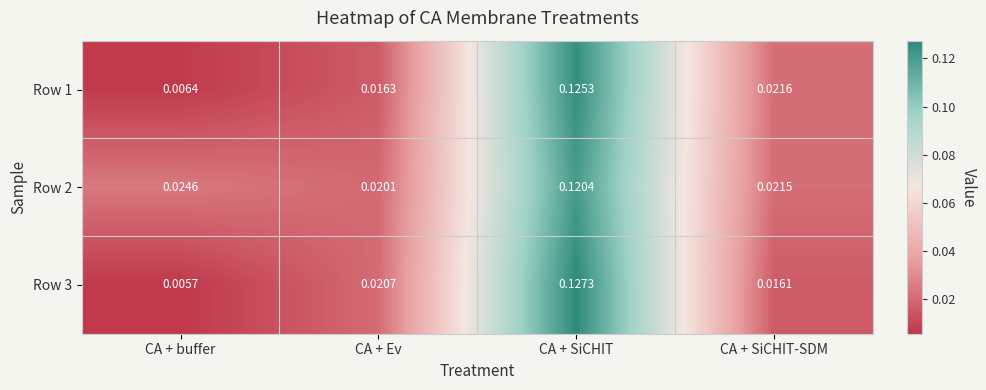

List the series in order of their peak value, lowest first.

Row 2, Row 1, Row 3